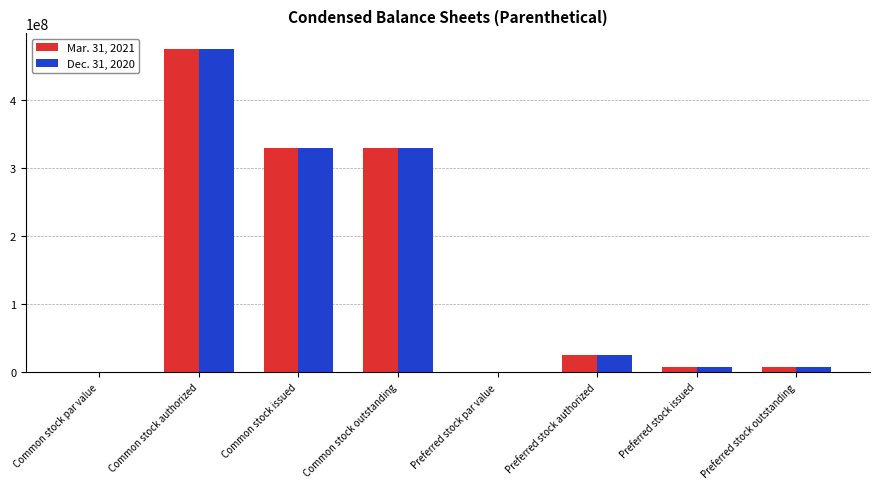

At which category is the sum across all series the highest?

Common stock authorized